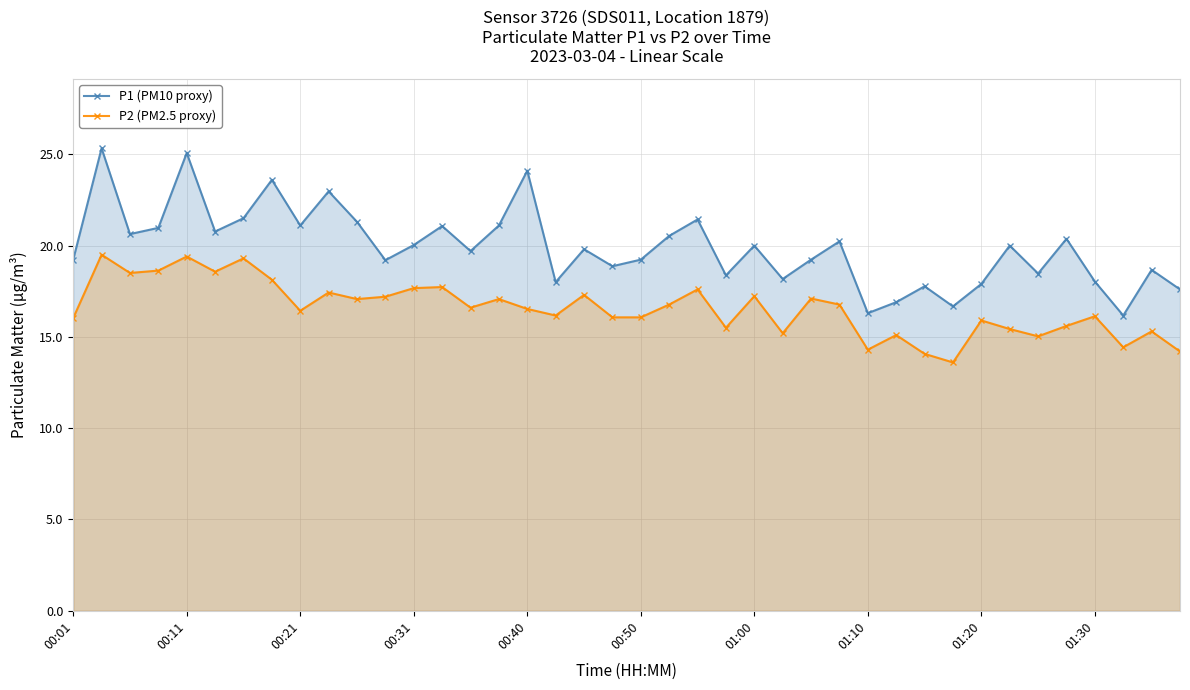

What is the sum of all P1 (PM10 proxy) values?

796.4